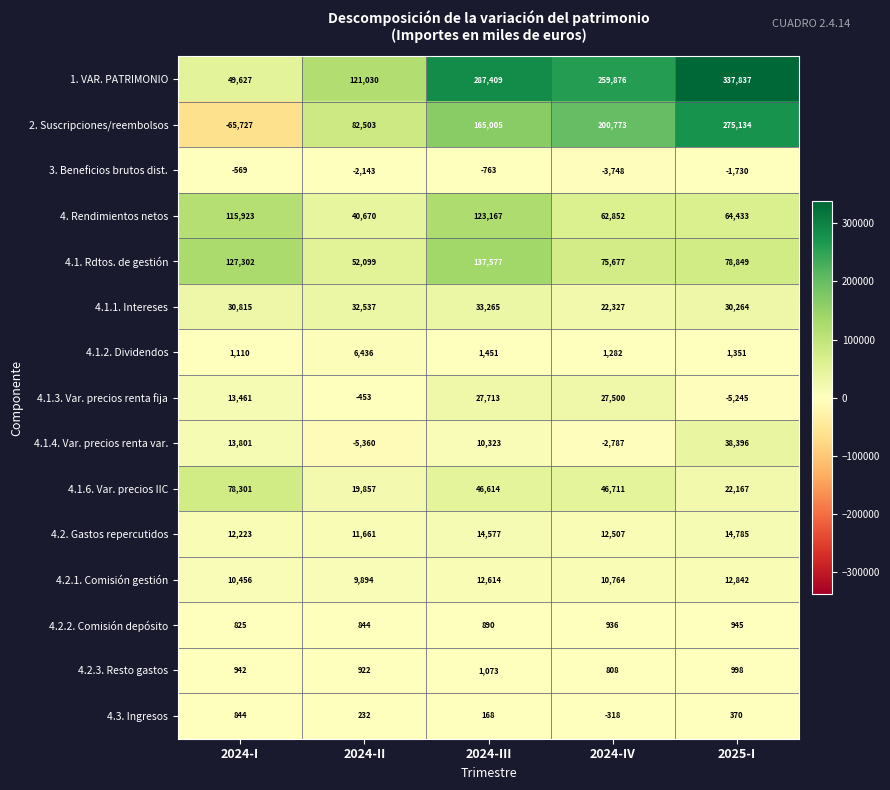

The value of 4.1.1. Intereses at 2024-II is 32537. True or false?

True